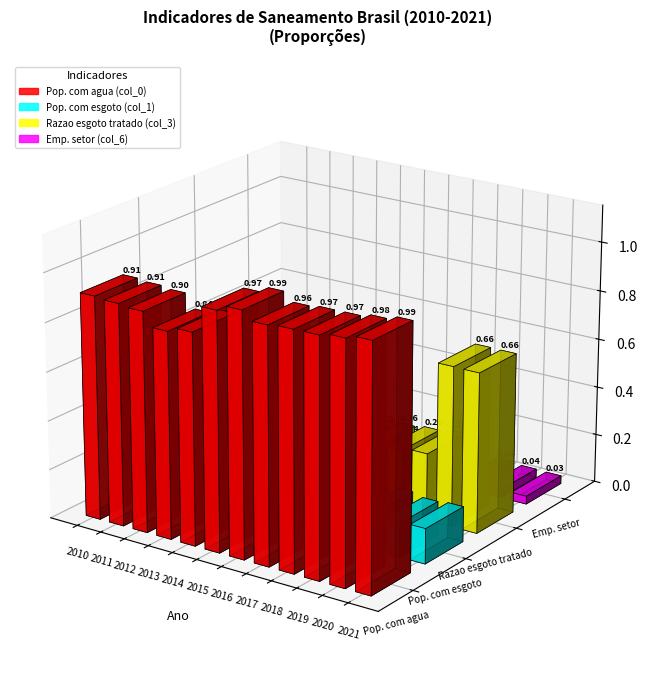

Does the chart contain any negative values?

No